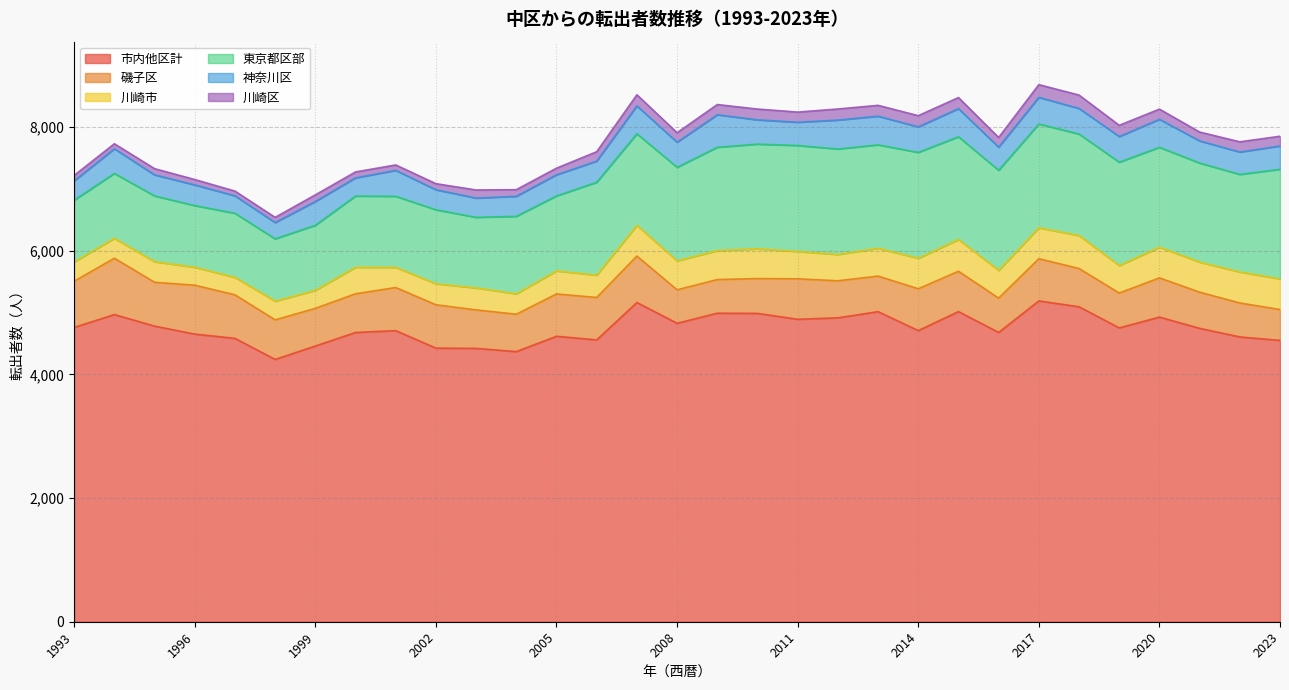

What is the difference between the maximum and minimum values in the 川崎市 series?

251